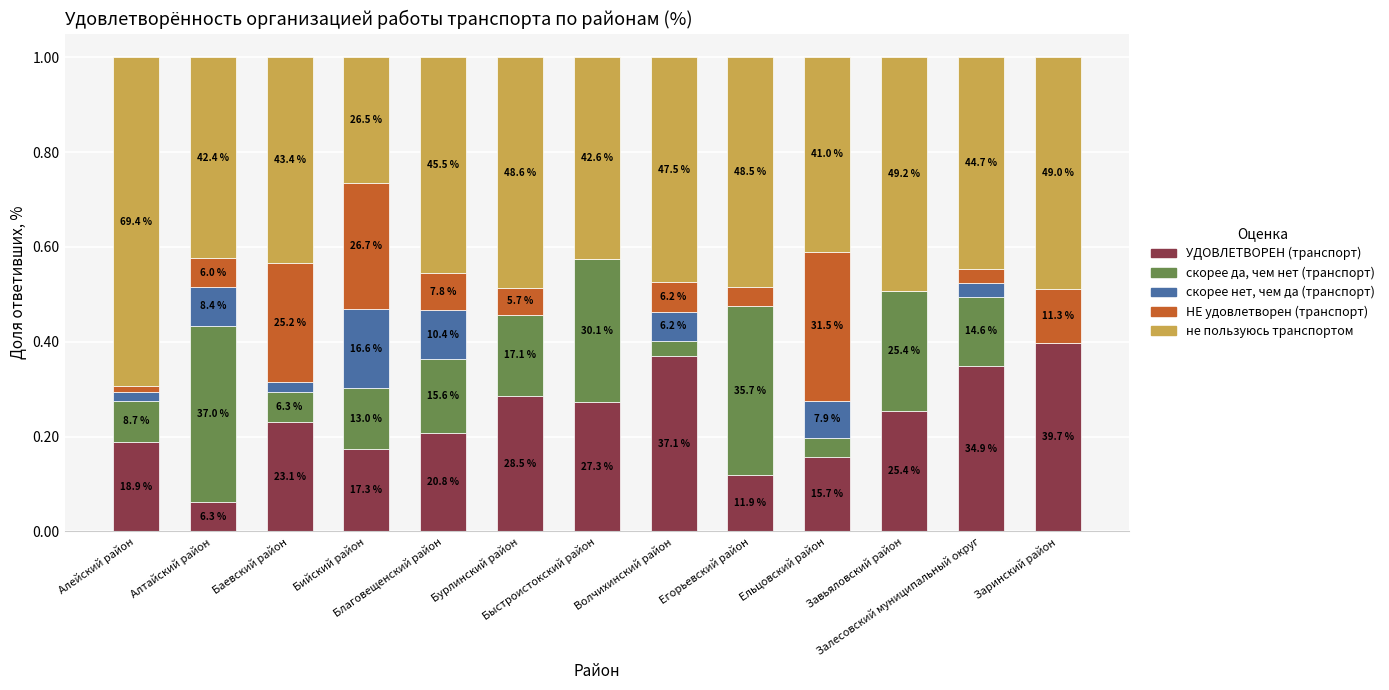

Rank the series at Алтайский район from highest to lowest value.

не пользуюсь транспортом, скорее да, чем нет (транспорт), скорее нет, чем да (транспорт), УДОВЛЕТВОРЕН (транспорт), НЕ удовлетворен (транспорт)